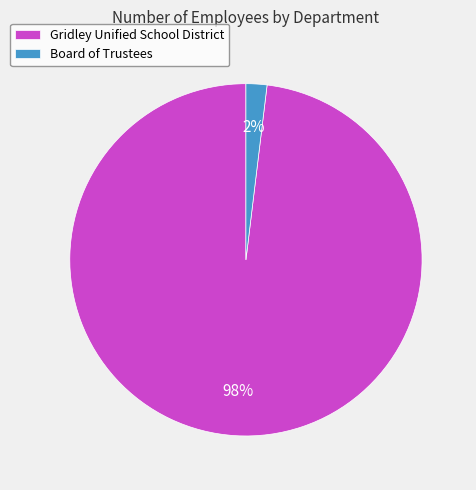

What percentage is the Board of Trustees slice, to the nearest percent?

2%